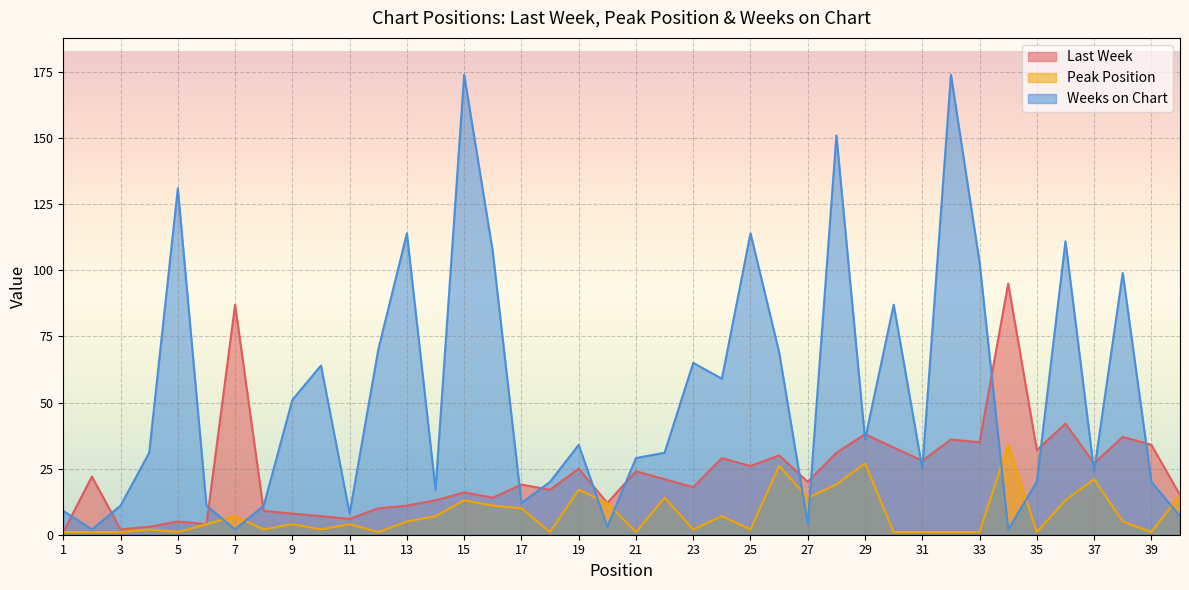

Reading left to right, list all the values displayed in this chart.

Last Week: 1	22	2	3	5	4	87	9	8	7	6	10	11	13	16	14	19	17	25	12	24	21	18	29	26	30	20	31	38	33	28	36	35	95	32	42	27	37	34	15
Peak Position: 1	1	1	2	1	4	7	2	4	2	4	1	5	7	13	11	10	1	17	12	1	14	2	7	2	26	14	19	27	1	1	1	1	34	1	13	21	5	1	15
Weeks on Chart: 9	2	11	31	131	11	2	11	51	64	8	70	114	17	174	107	12	20	34	3	29	31	65	59	114	69	4	151	36	87	25	174	103	2	20	111	24	99	20	7